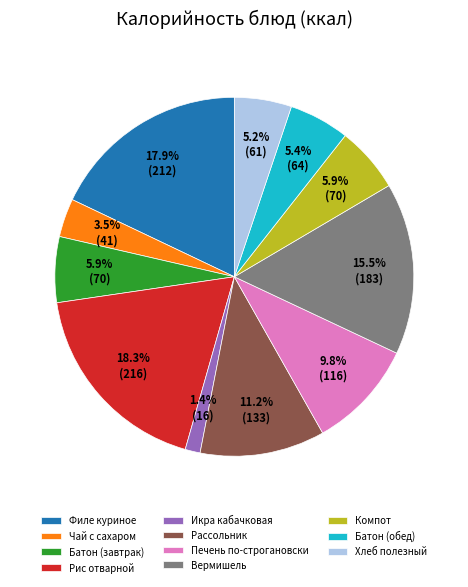

To the nearest percent, what is the average slice percentage?

9%